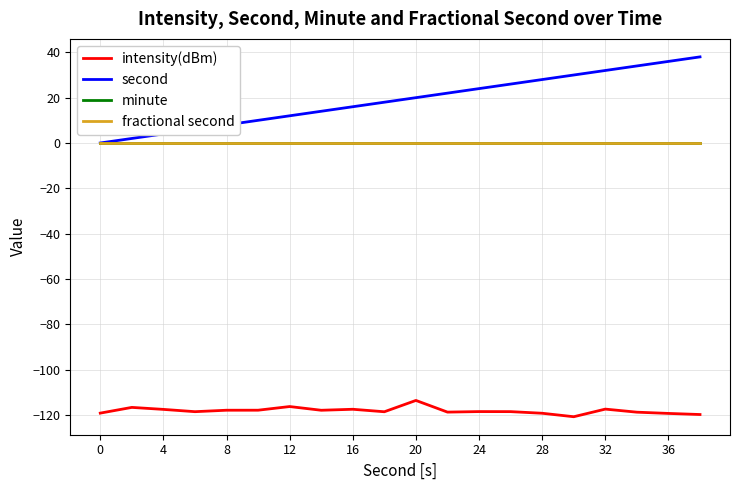

Does the chart have visible grid lines?

Yes